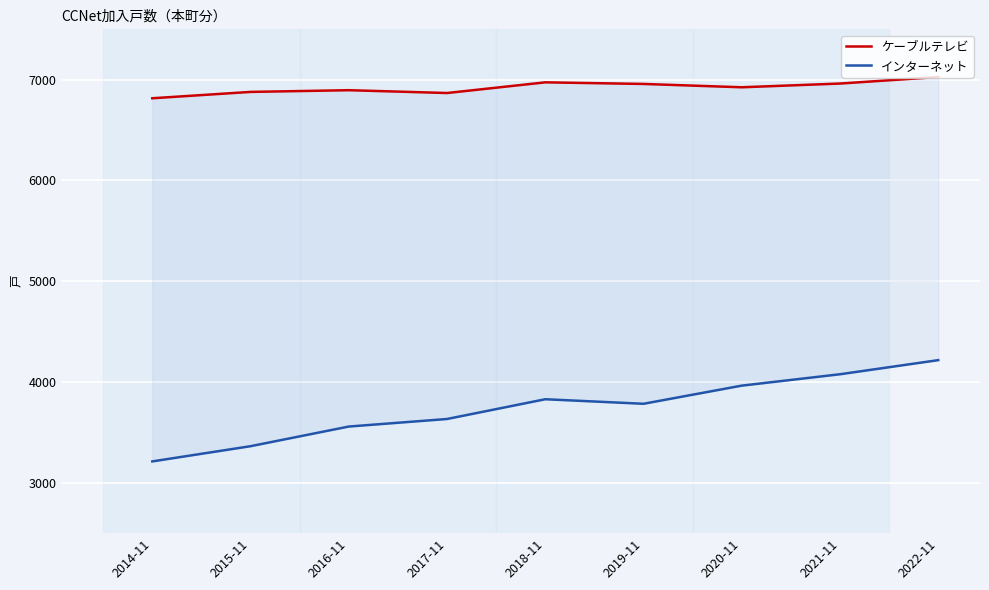

How many values in the インターネット series are below 3784?

4